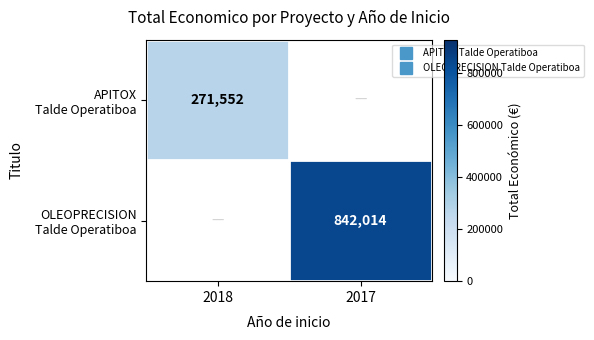

Rank the series by their average value, from highest to lowest.

OLEOPRECISION Talde Operatiboa, APITOX Talde Operatiboa